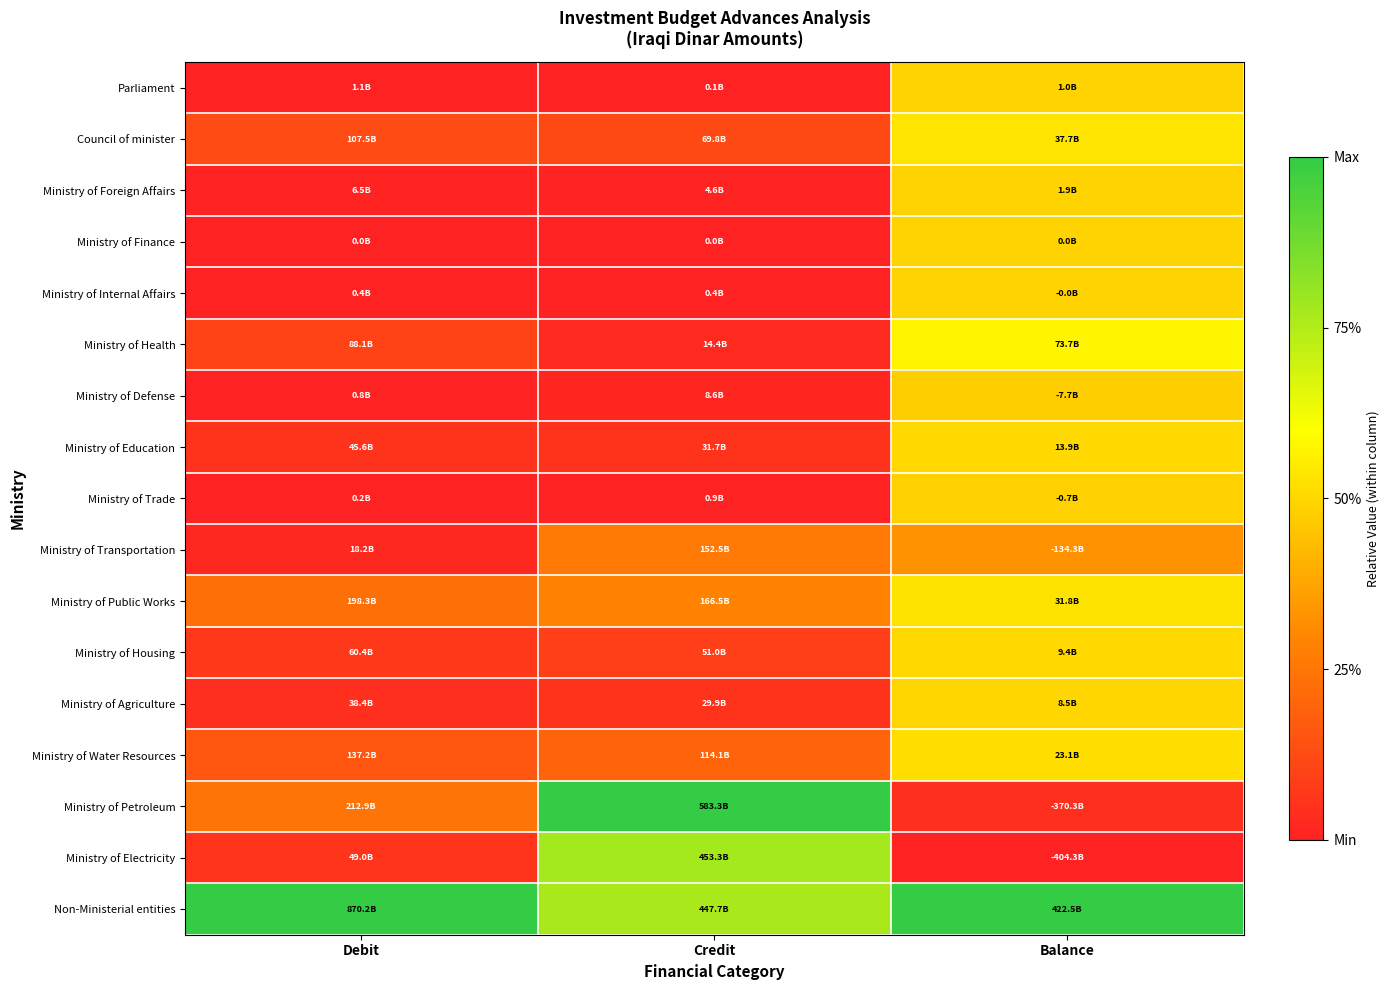

Reading left to right, what are all the values shown in this chart?

Parliament: Debit=0.0	Credit=0.0	Balance=0.5
Council of minister: Debit=0.1	Credit=0.1	Balance=0.5
Ministry of Foreign Affairs: Debit=0.0	Credit=0.0	Balance=0.5
Ministry of Finance: Debit=0.0	Credit=0.0	Balance=0.5
Ministry of Internal Affairs: Debit=0.0	Credit=0.0	Balance=0.5
Ministry of Health: Debit=0.1	Credit=0.0	Balance=0.6
Ministry of Defense: Debit=0.0	Credit=0.0	Balance=0.5
Ministry of Education: Debit=0.1	Credit=0.1	Balance=0.5
Ministry of Trade: Debit=0.0	Credit=0.0	Balance=0.5
Ministry of Transportation: Debit=0.0	Credit=0.3	Balance=0.3
Ministry of Public Works: Debit=0.2	Credit=0.3	Balance=0.5
Ministry of Housing: Debit=0.1	Credit=0.1	Balance=0.5
Ministry of Agriculture: Debit=0.0	Credit=0.1	Balance=0.5
Ministry of Water Resources: Debit=0.2	Credit=0.2	Balance=0.5
Ministry of Petroleum: Debit=0.2	Credit=1.0	Balance=0.0
Ministry of Electricity: Debit=0.1	Credit=0.8	Balance=0.0
Non-Ministerial entities: Debit=1.0	Credit=0.8	Balance=1.0